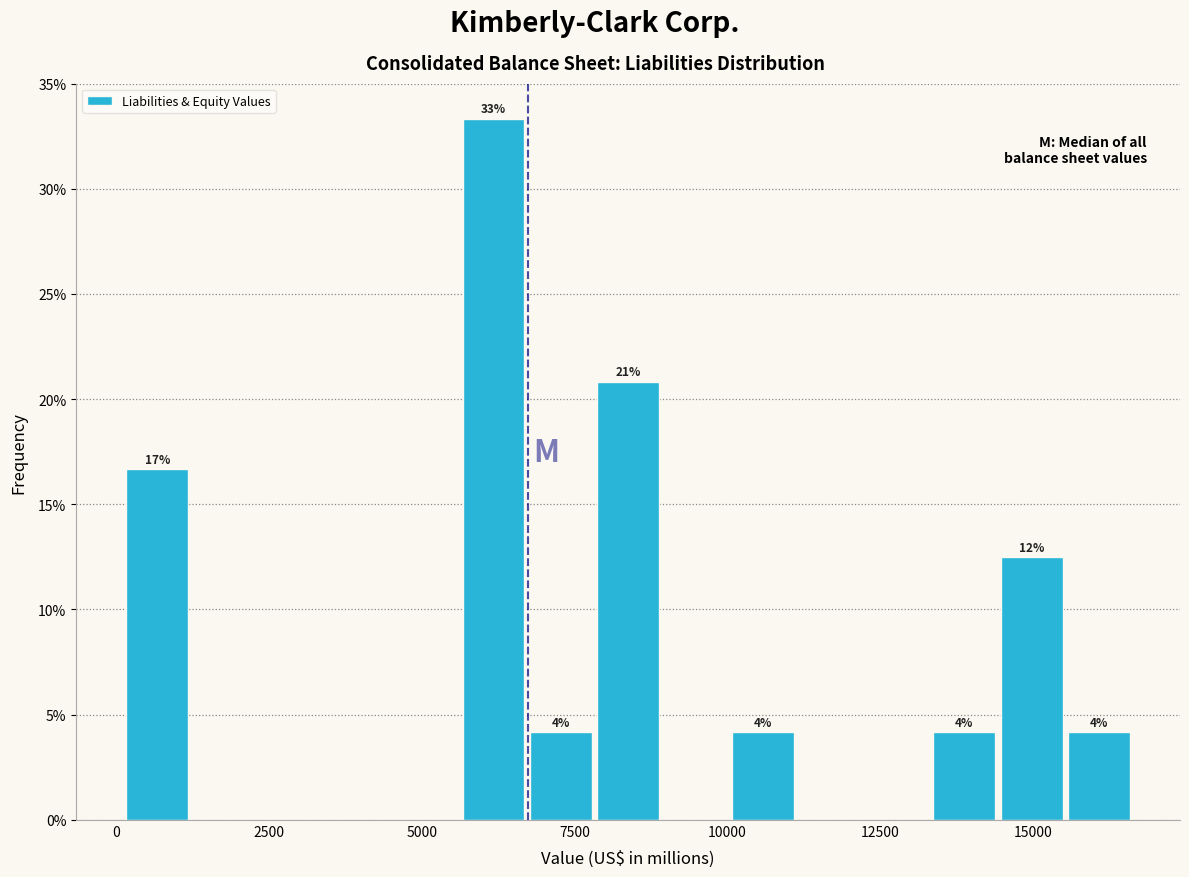

Read against the x-axis, roughly where is the centre of the tallest bar?

6000